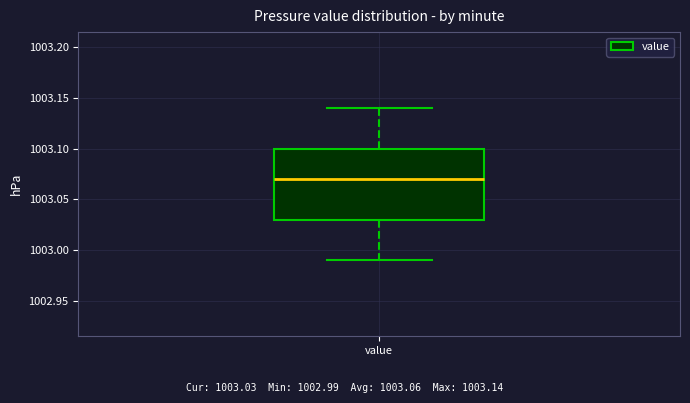

Read this box plot against the y-axis: the position of the median line, the range covered by the box, and the ends of both whiskers. The values are not printed on the chart, so give them approximately, as read against the axis.

median 1003.07, box 1003.03 to 1003.10, whiskers 1002.99 to 1003.14